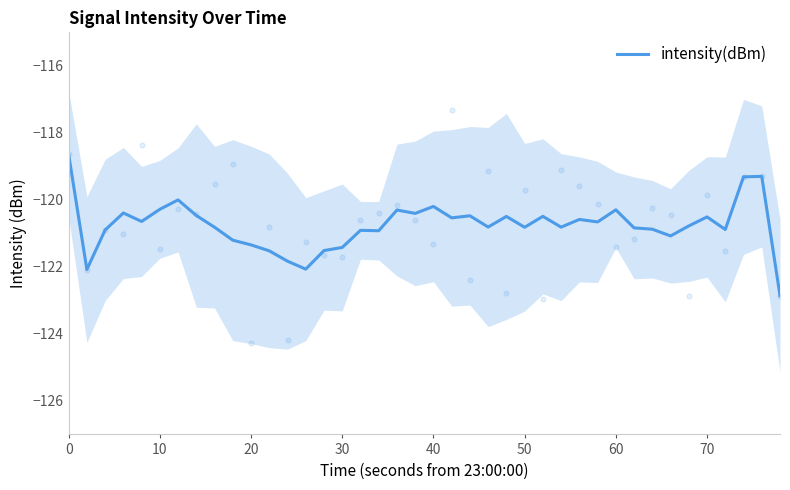

The intensity(dBm) series shows -38.9 at 30. True or false?

False